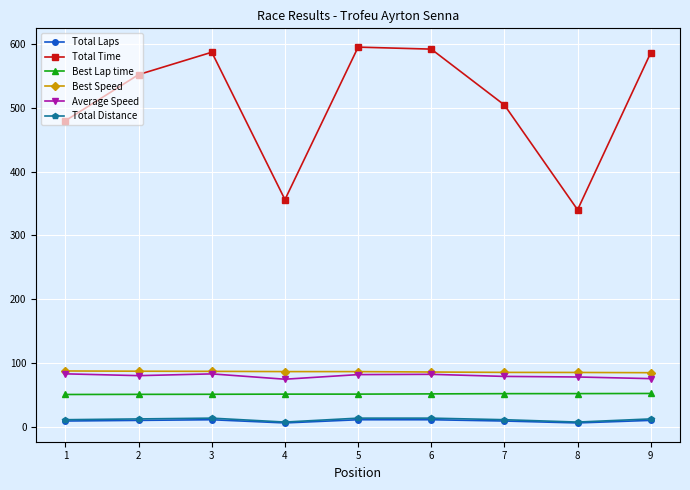

The Average Speed series shows 39.7 at 8. True or false?

False